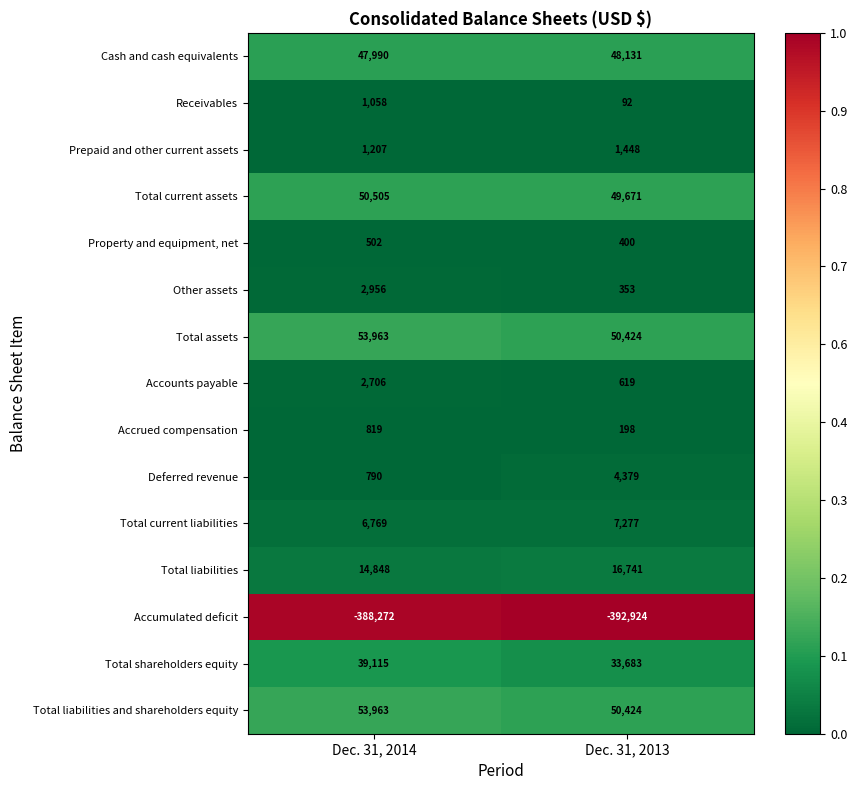

Reading left to right, what are all the values shown in this chart?

Cash and cash equivalents: 47990	48131
Receivables: 1058	92
Prepaid and other current assets: 1207	1448
Total current assets: 50505	49671
Property and equipment, net: 502	400
Other assets: 2956	353
Total assets: 53963	50424
Accounts payable: 2706	619
Accrued compensation: 819	198
Deferred revenue: 790	4379
Total current liabilities: 6769	7277
Total liabilities: 14848	16741
Accumulated deficit: -388272	-392924
Total shareholders equity: 39115	33683
Total liabilities and shareholders equity: 53963	50424